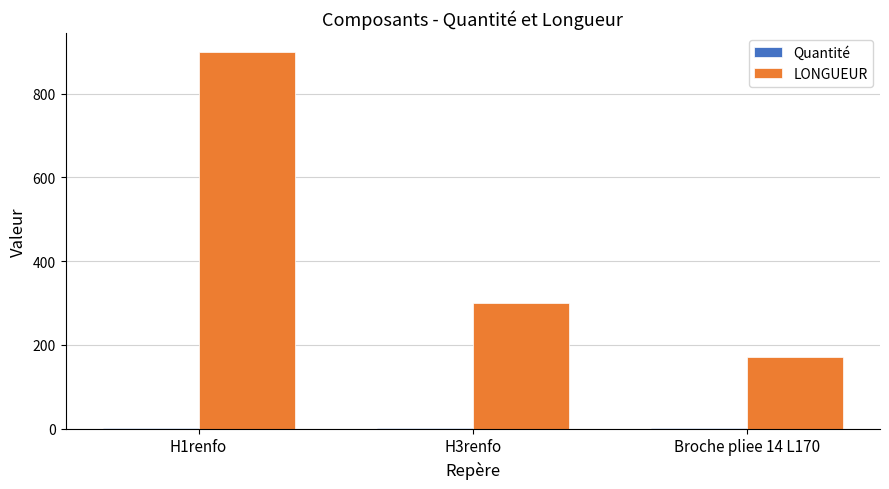

What is the maximum value shown in the chart?

900